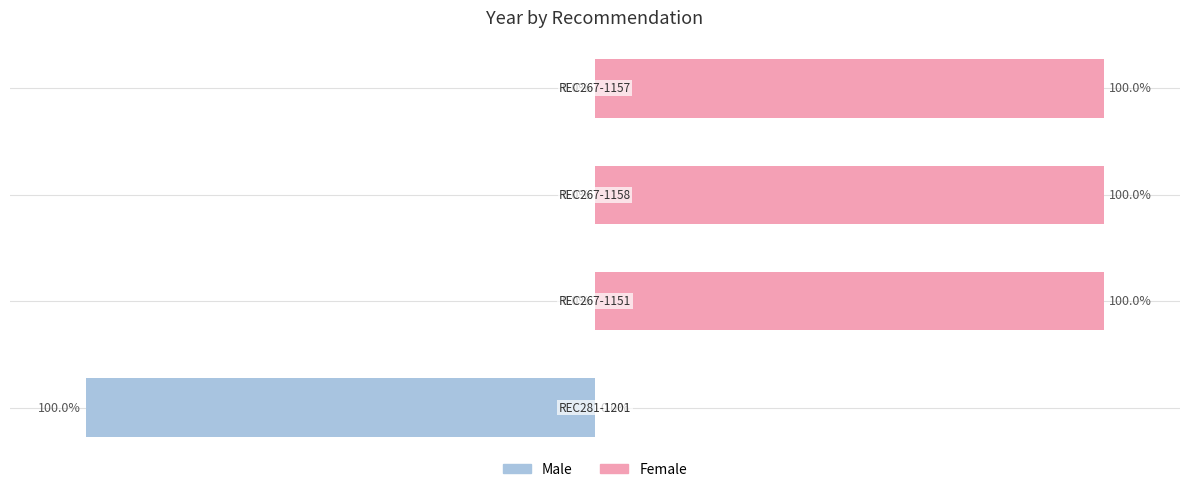

List the series in order of their overall mean, highest first.

Female, Male